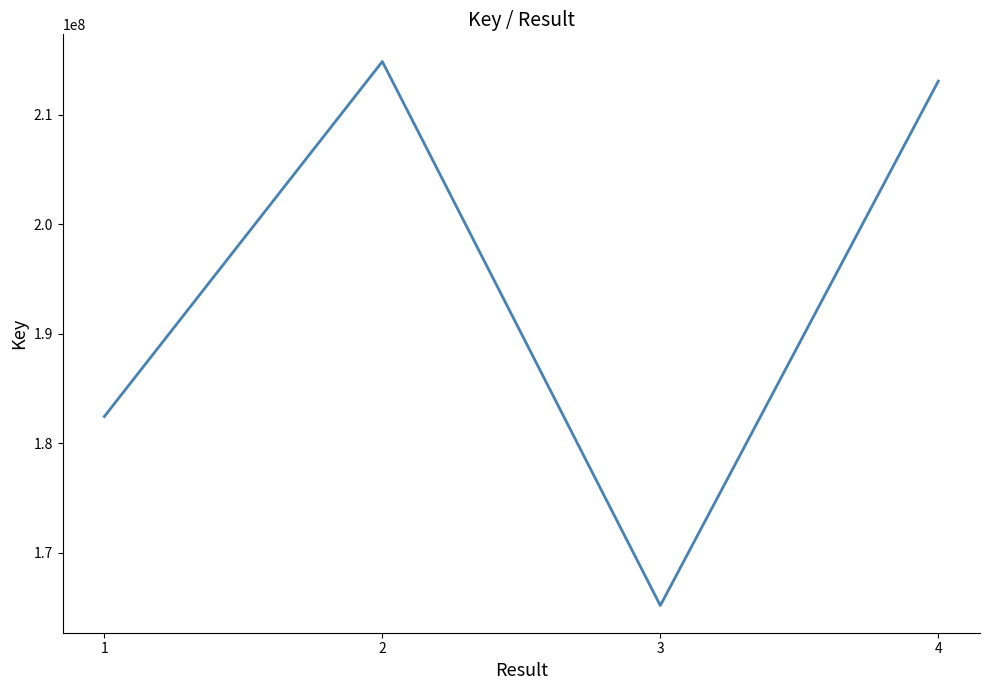

At which label does the data first exceed 213065289?

2